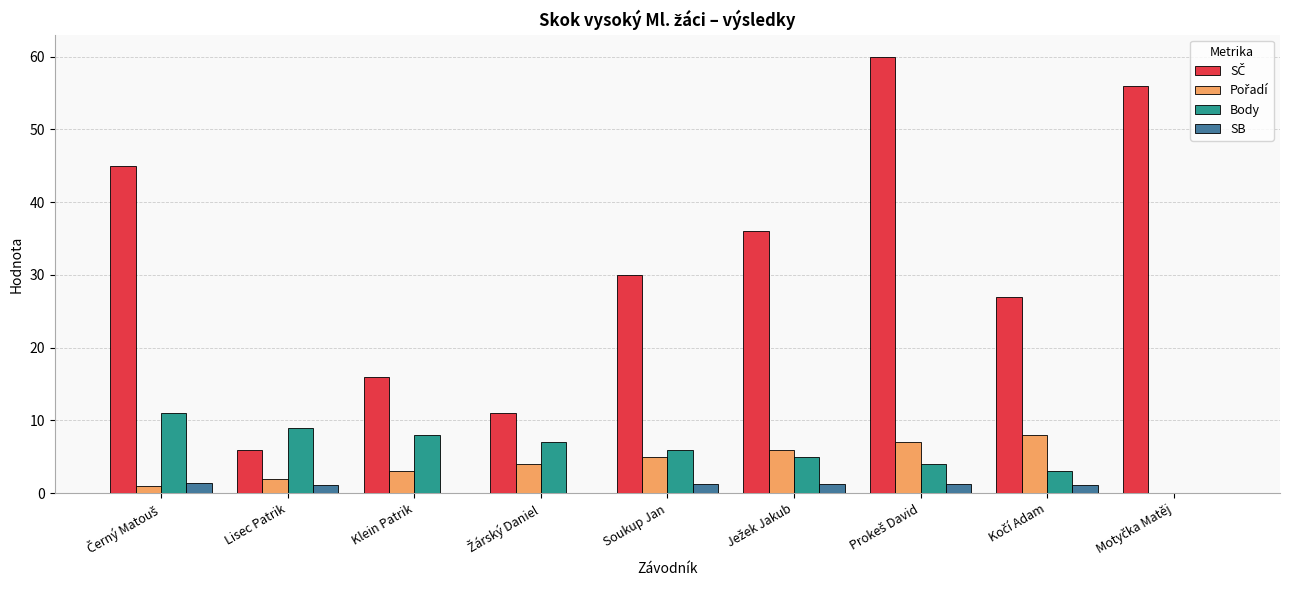

The value of Body at Klein Patrik is 8.0. True or false?

True